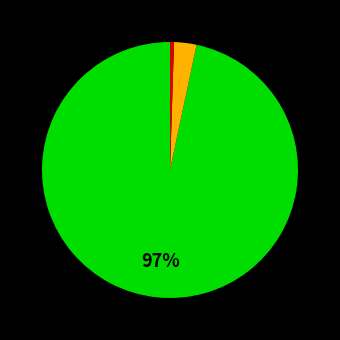

To the nearest percent, what is the average slice percentage?

33%